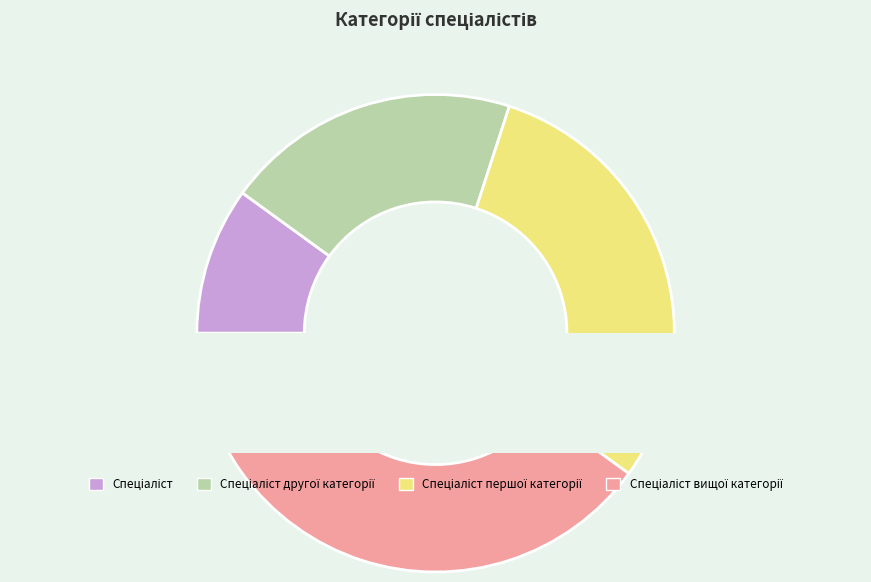

What is the ratio of the value at Спеціаліст другої категорії to the value at Спеціаліст першої категорії?

0.7